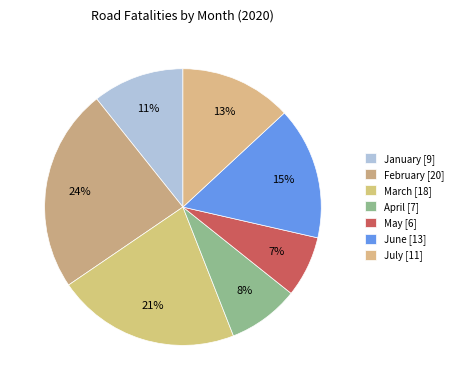

Combined, what portion of the pie is January and February?

34.5%